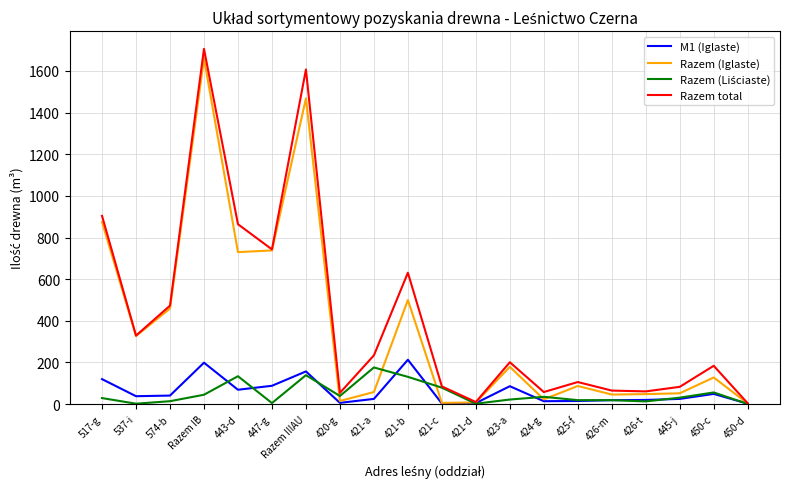

At which category is the sum across all series the highest?

Razem IB